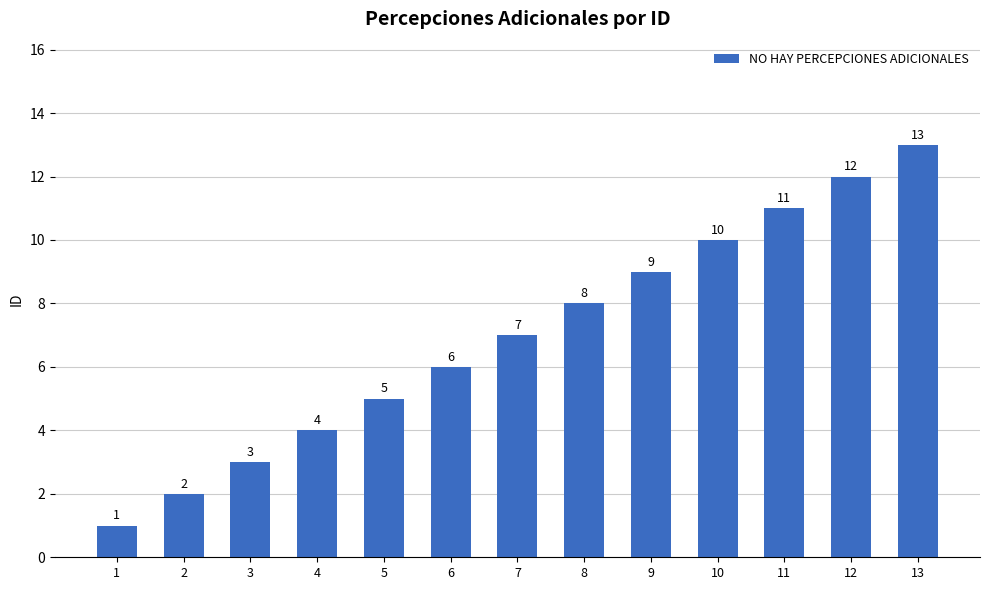

Which has a higher value, 1 or 12?

12